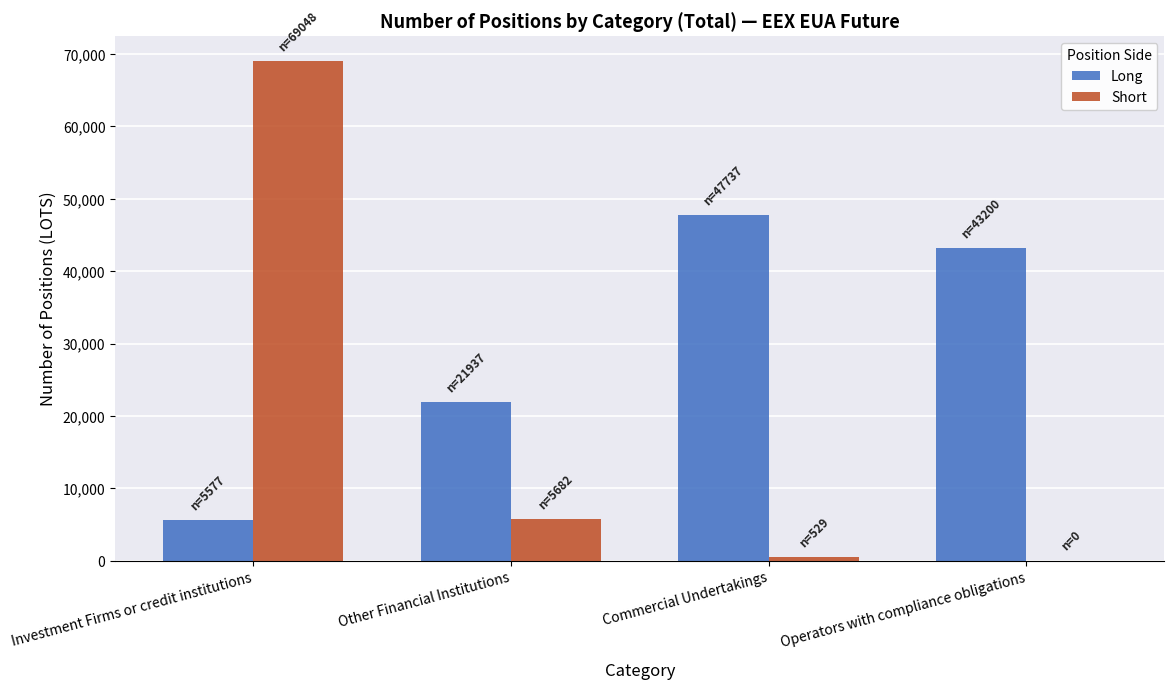

At which label is Short closest to 34524?

Other Financial Institutions